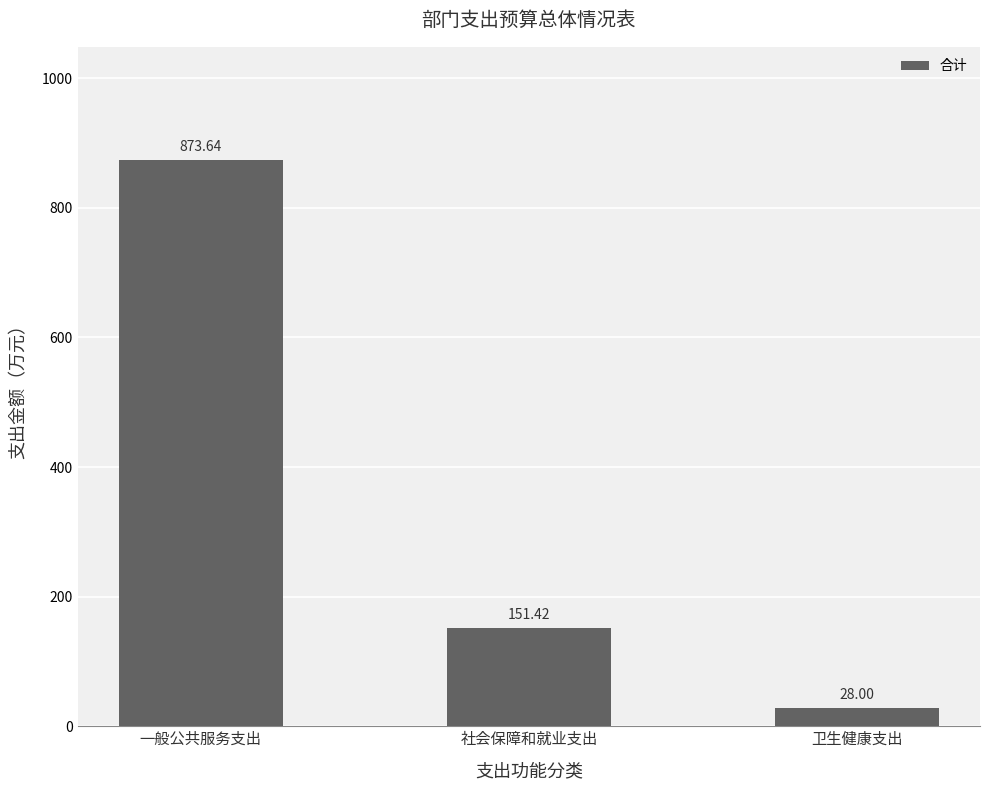

Rank the categories by value from lowest to highest.

卫生健康支出, 社会保障和就业支出, 一般公共服务支出